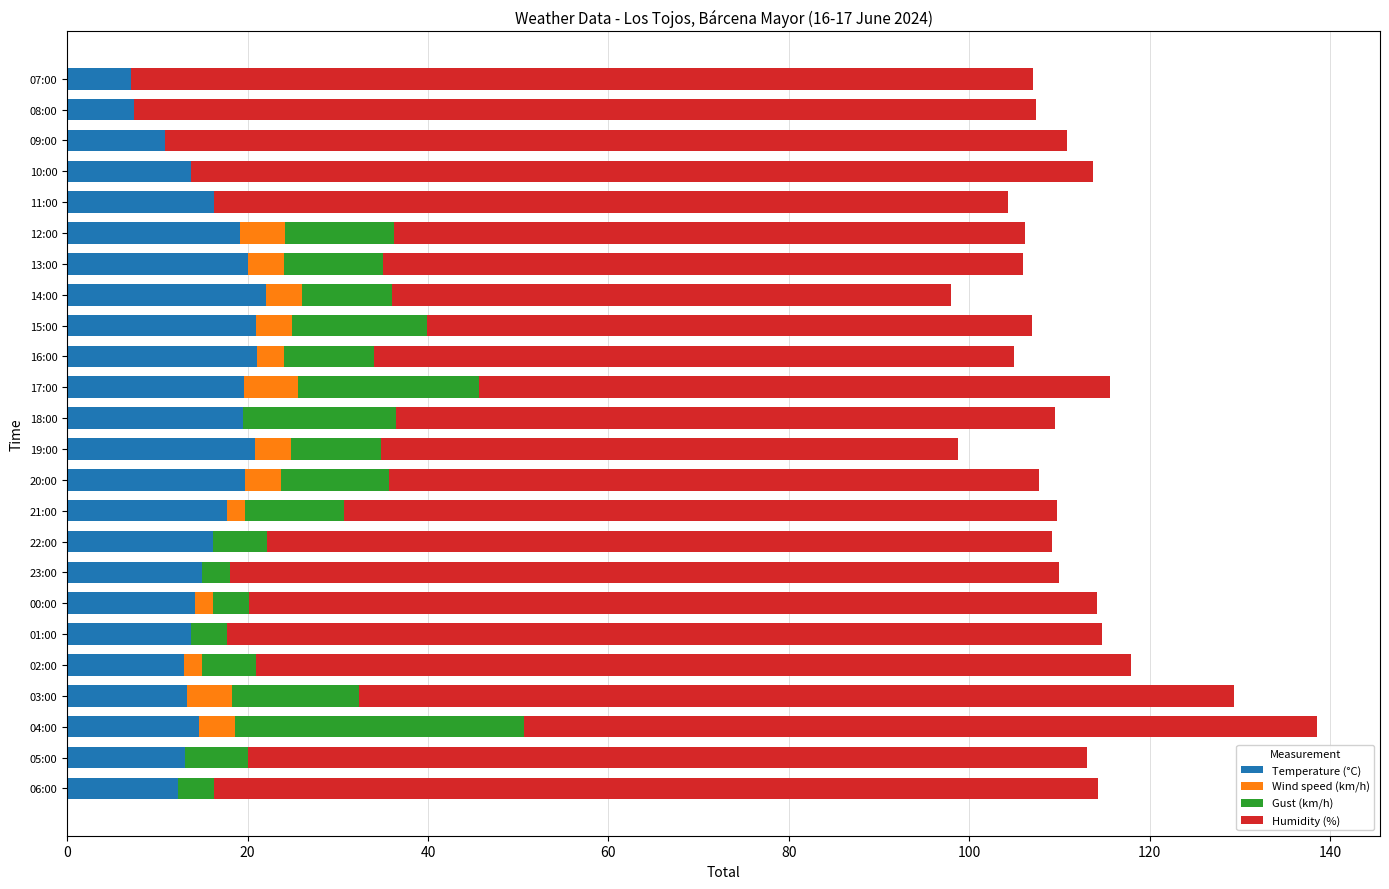

What is the total value across all series at 05:00?

113.1